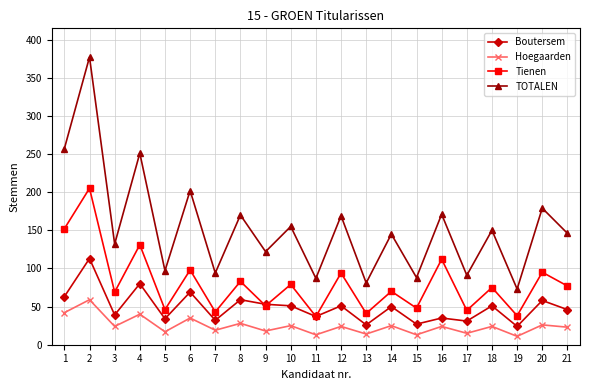

What is the difference between the second highest and second lowest values in the Tienen series?

114